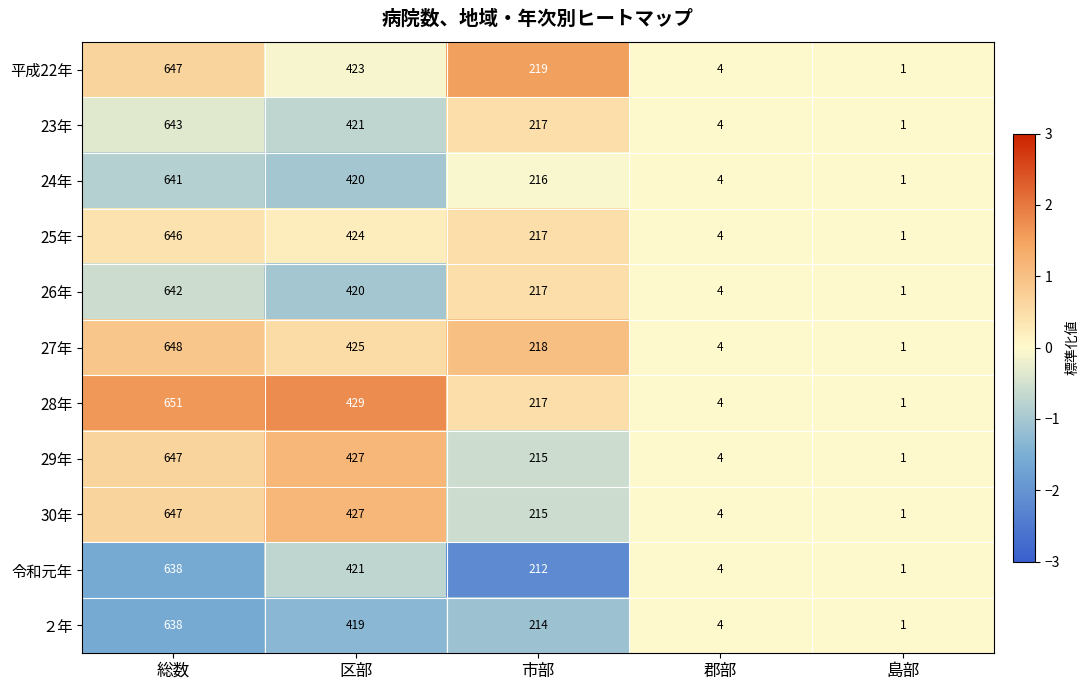

What is the greatest value displayed?

651